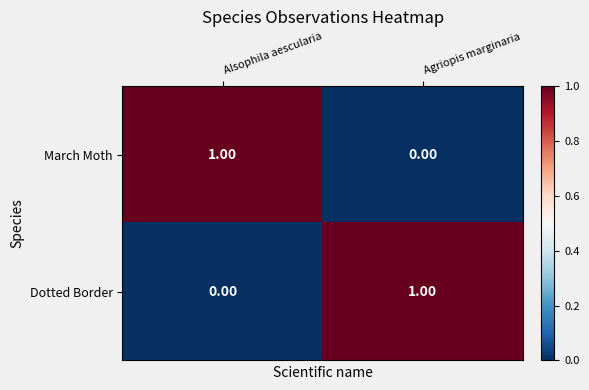

Where is March Moth nearest to the value 0?

Agriopis marginaria